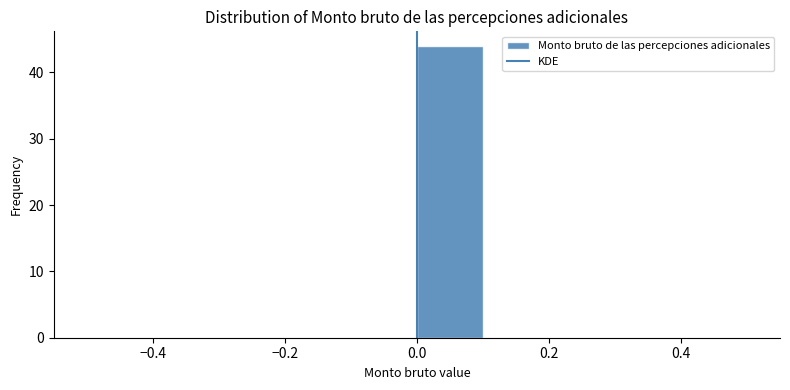

How tall is the bar that spans 0.0 to 0.1 on the x-axis? The values are not printed on the chart, so give them approximately, as read against the axis.

44